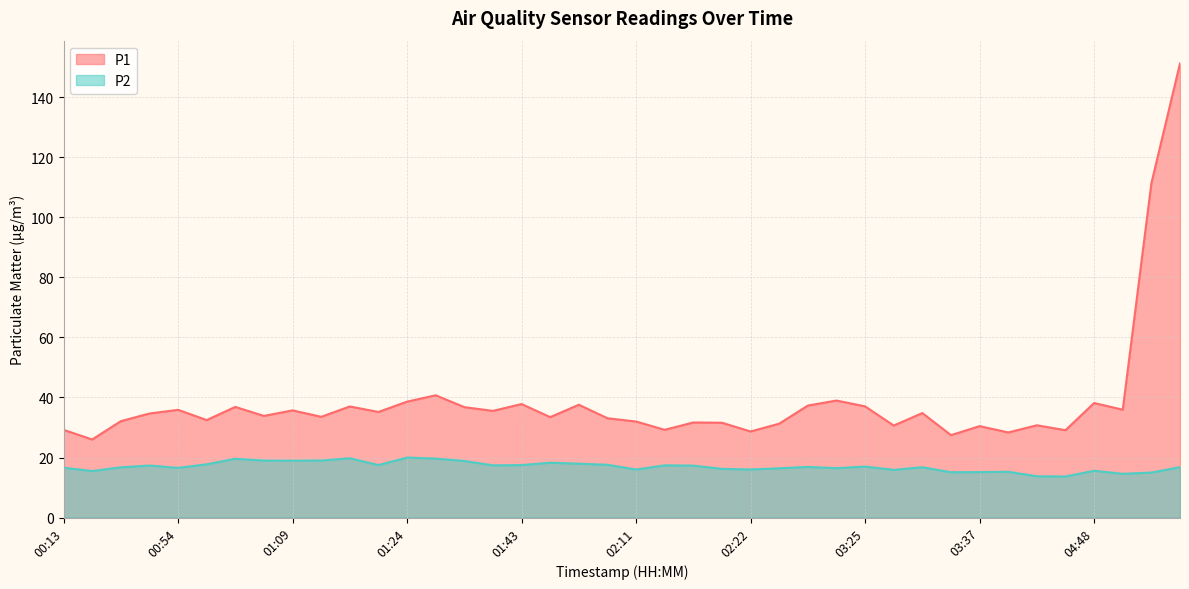

Which series changed the most between 00:25 and 05:16?

P1